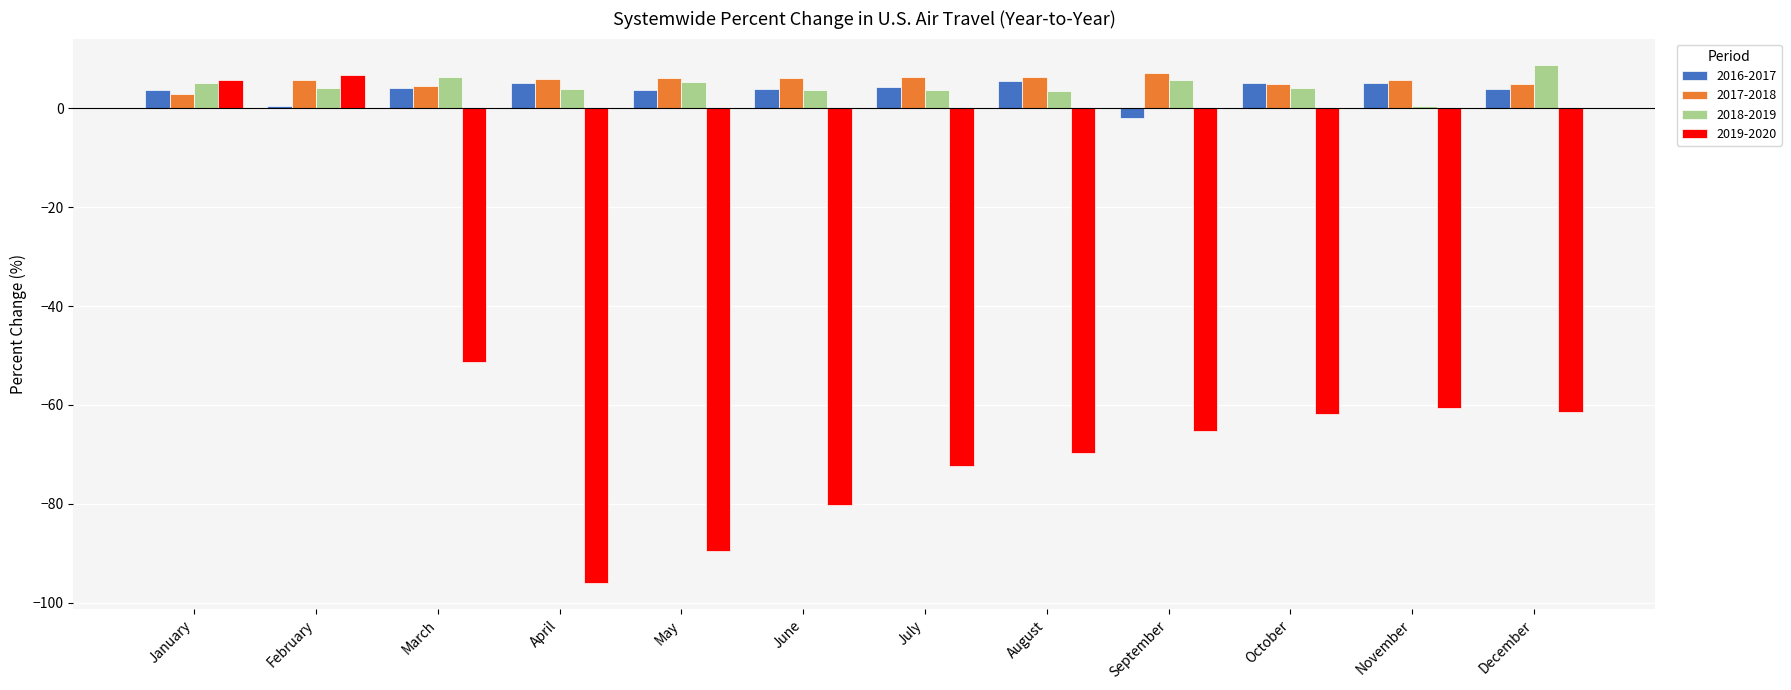

What is the difference between the 2016-2017 values at January and July?

0.6